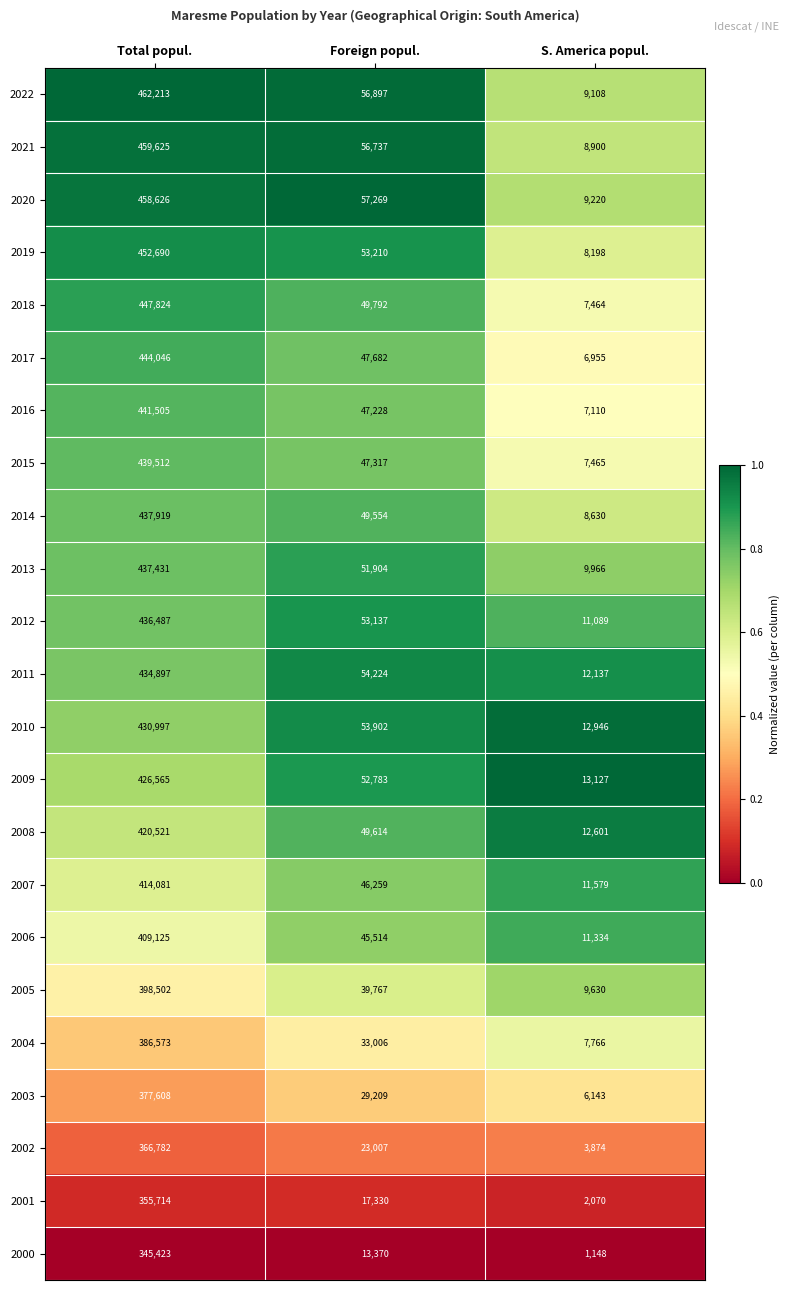

At which label does 2010 first exceed 53902?

Total popul.